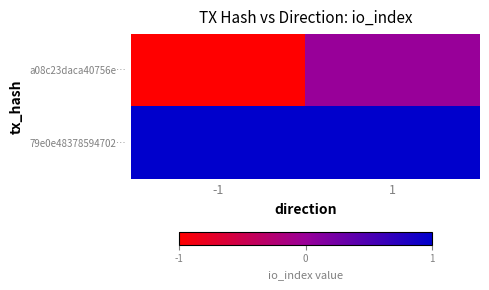

What is the difference between the highest and lowest values at 1?

1